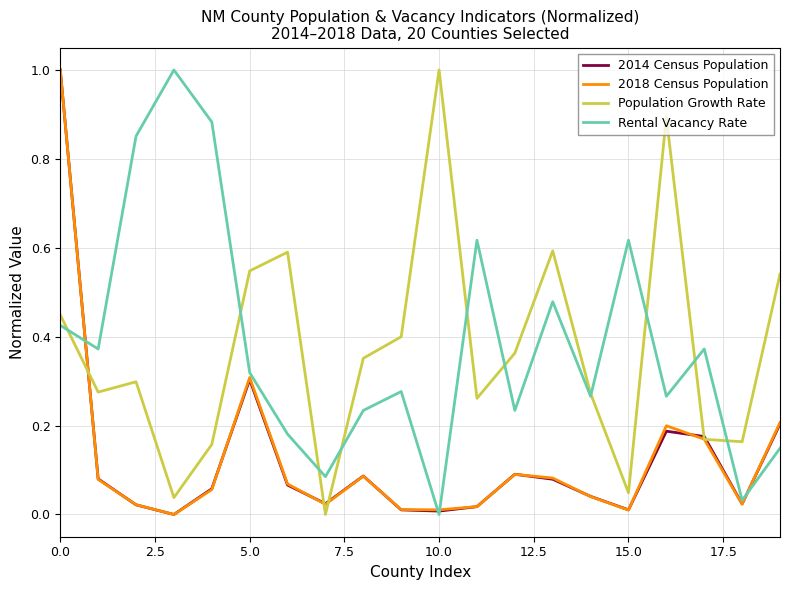

True or false: Rental Vacancy Rate and Population Growth Rate intersect in this chart.

True